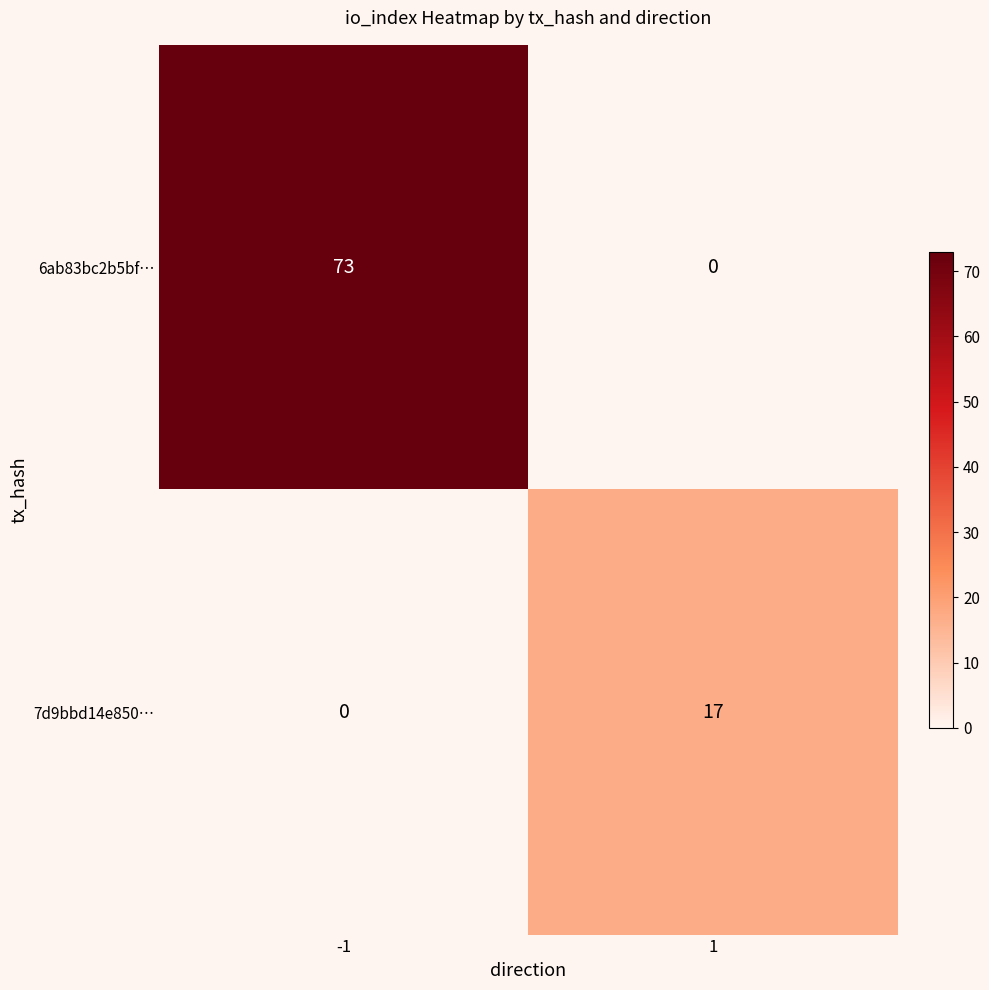

What is the sum of all 7d9bbd14e850… values?

17